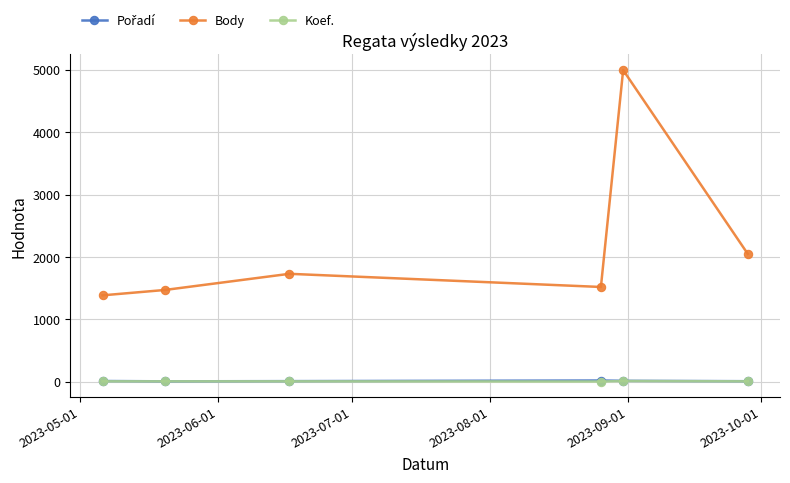

True or false: Body and Koef. intersect in this chart.

False